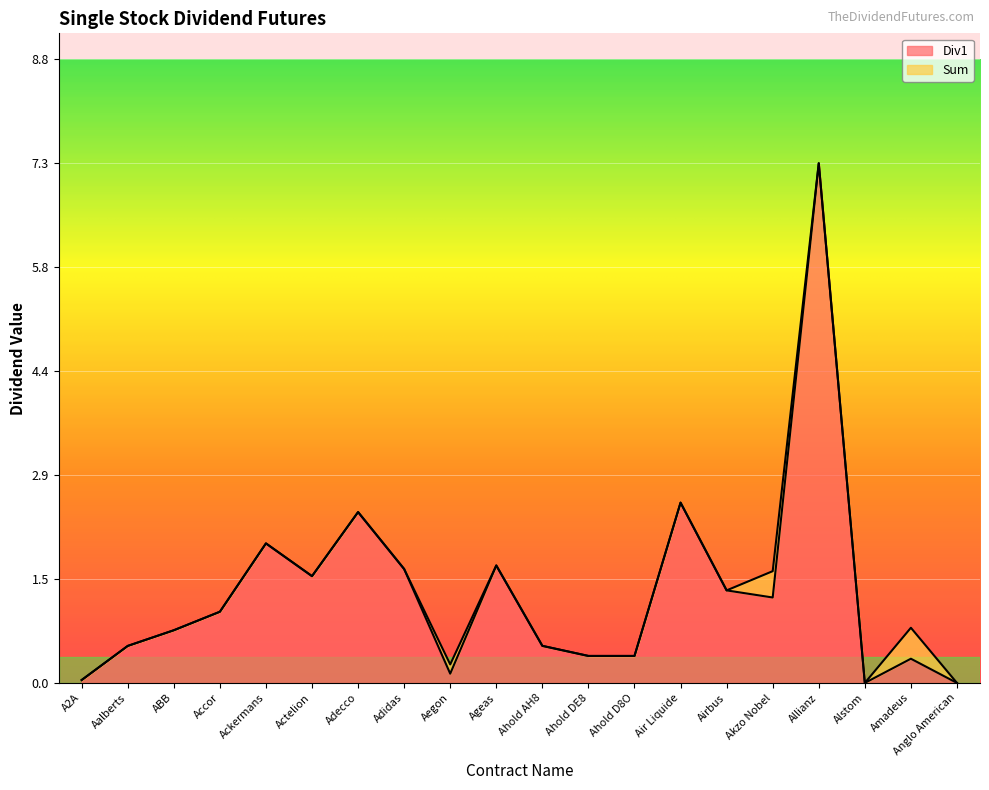

How many values in Sum are above zero?

18